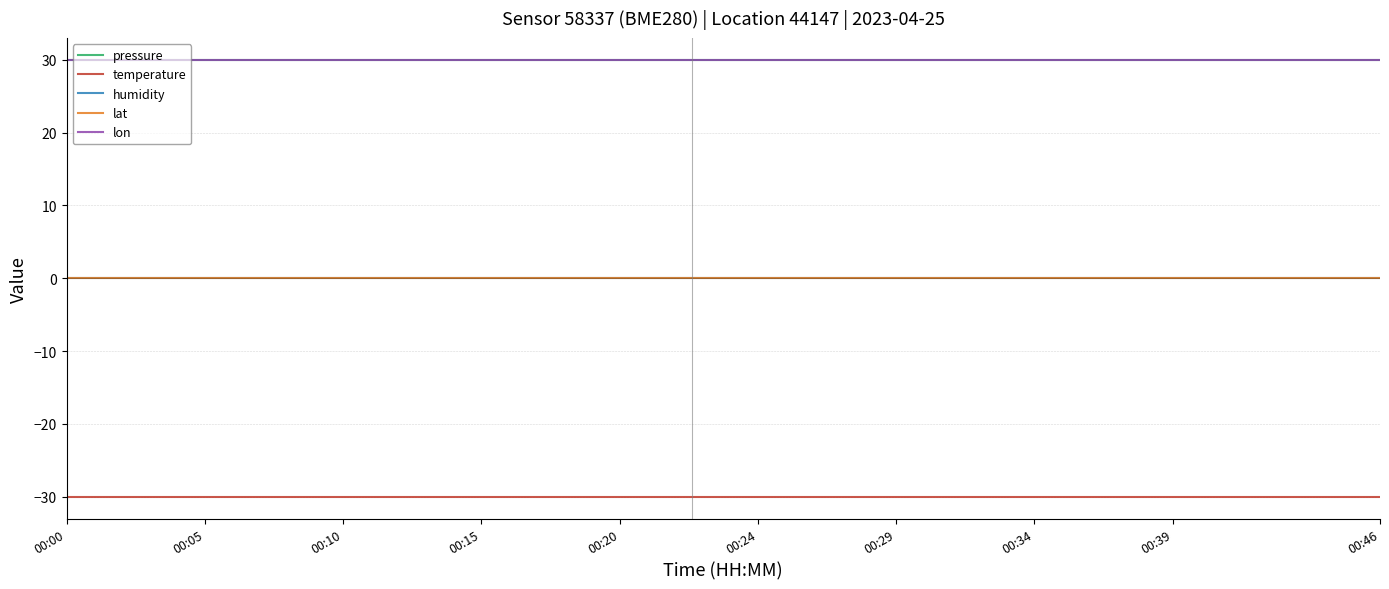

True or false: lon has more than 1 points higher than both neighbors.

False